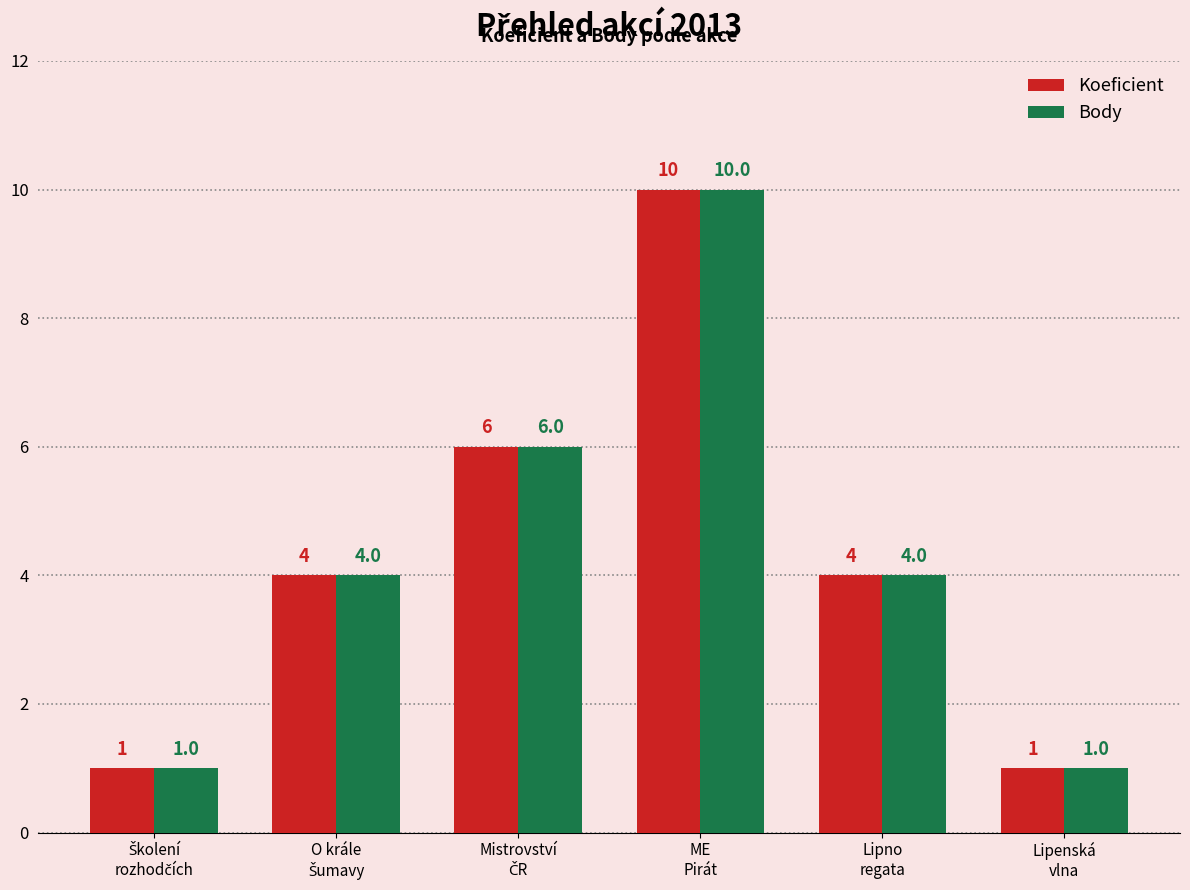

How many groups of bars are there?

6